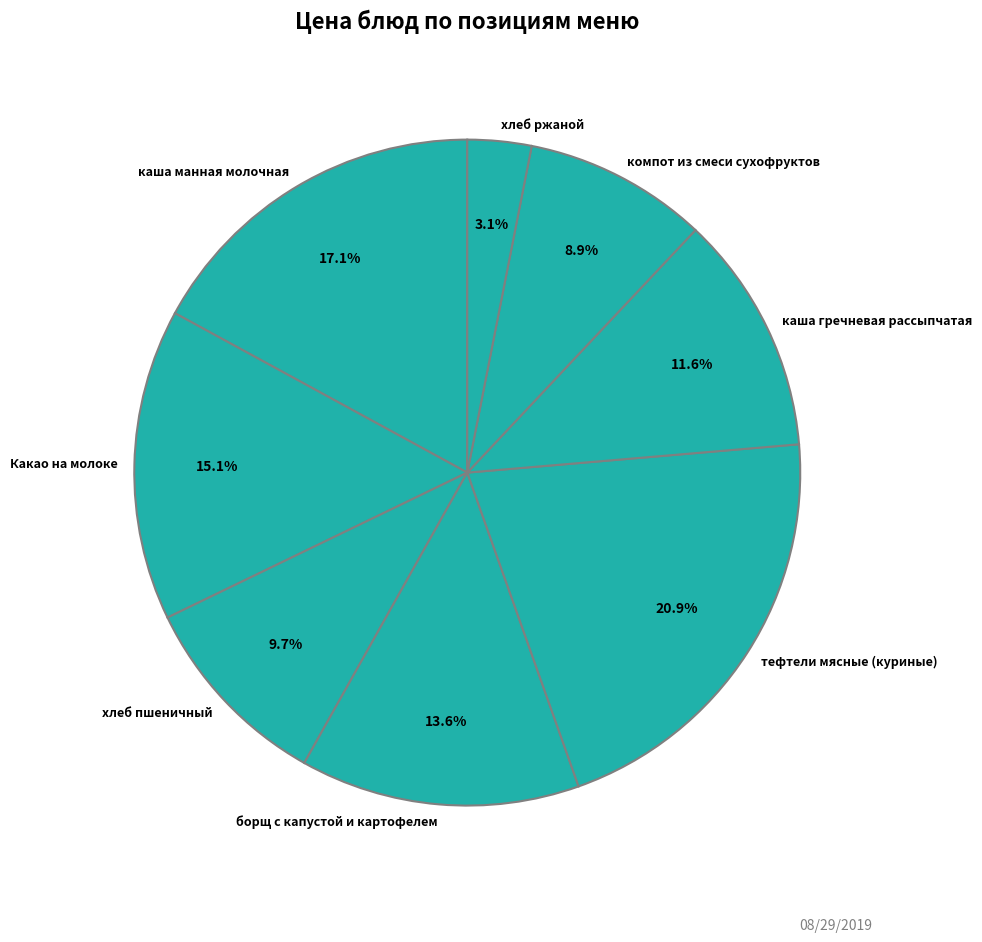

To the nearest percent, what percentage of the pie is каша манная молочная?

17%